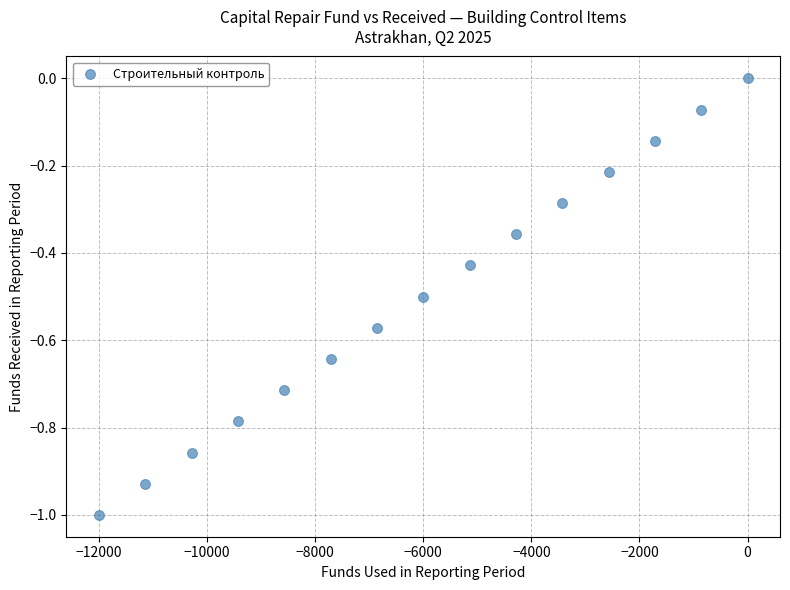

What is the range of Y values (max minus min)?

1.0